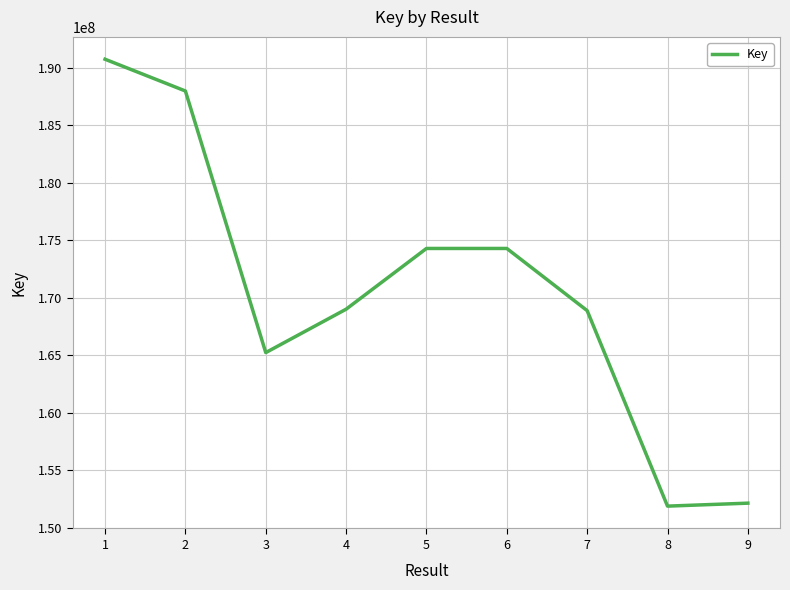

The chart shows a value of 168879227 at 7. True or false?

True